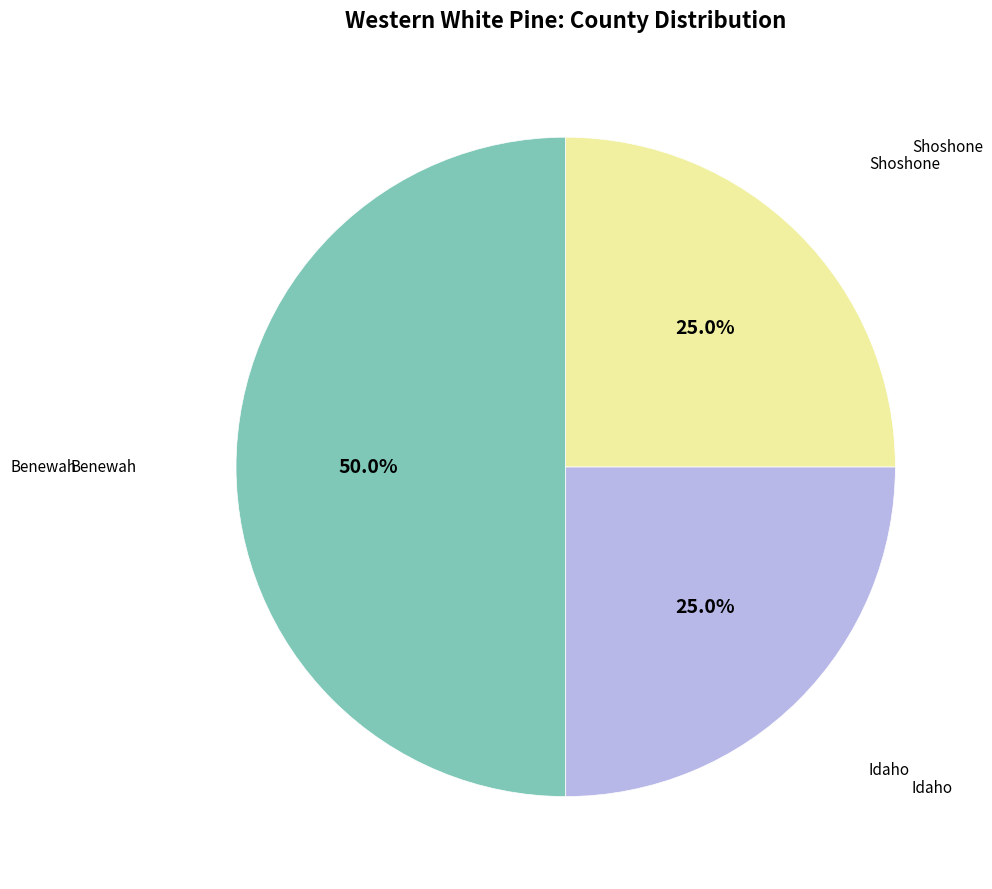

Does Shoshone represent more than half of the total?

No